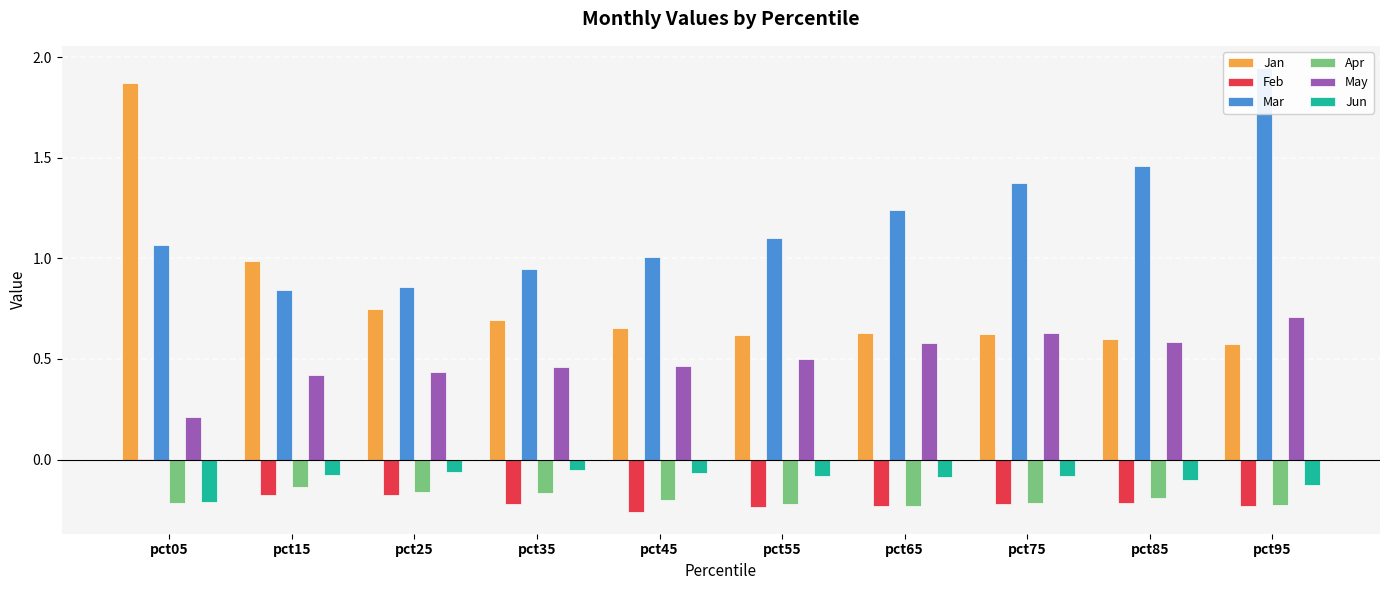

What is the sum of the Jun values at pct25 and pct05?

-0.3